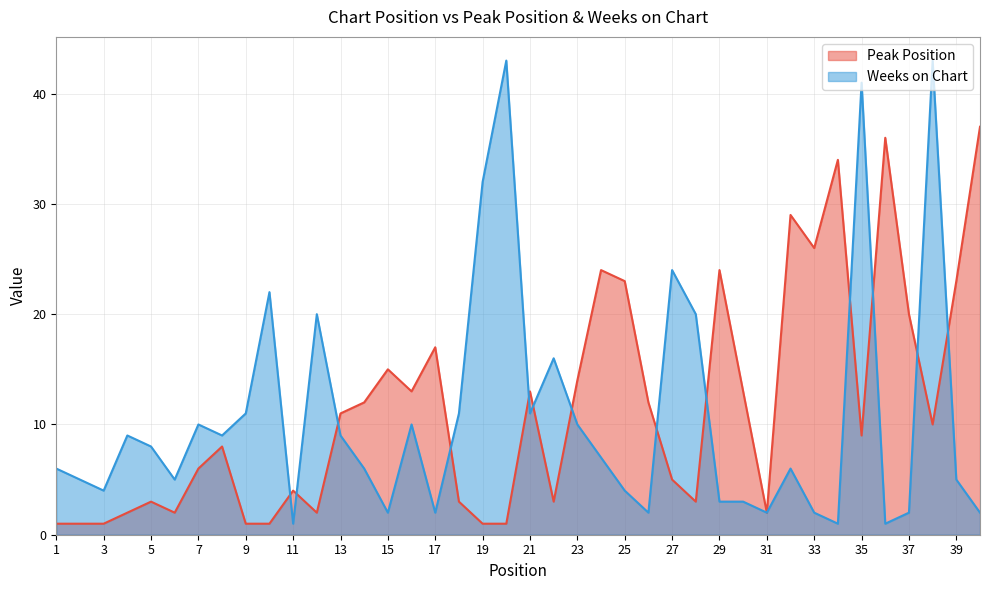

Between 7 and 33, which series saw the biggest shift?

Peak Position